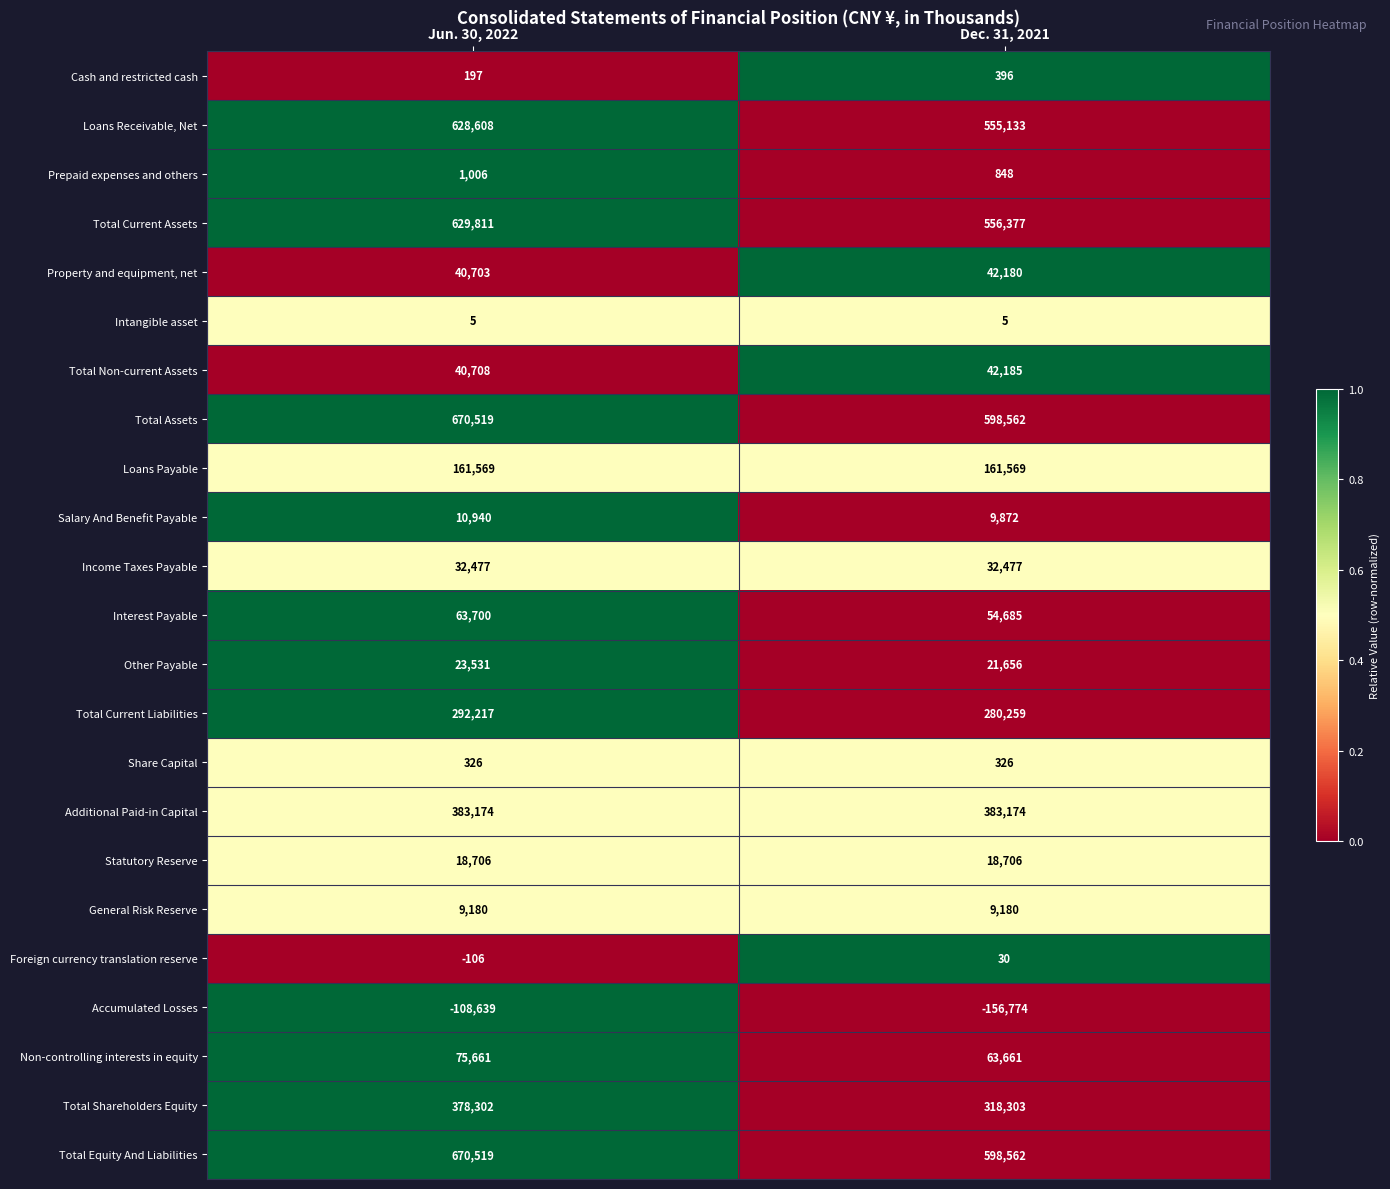

What is the sum of the Income Taxes Payable values at Dec. 31, 2021 and Jun. 30, 2022?

64954